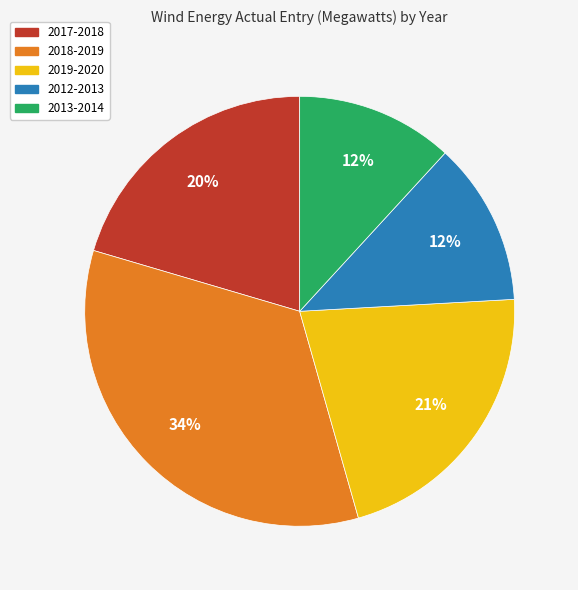

What is the largest slice in the pie chart?

2018-2019